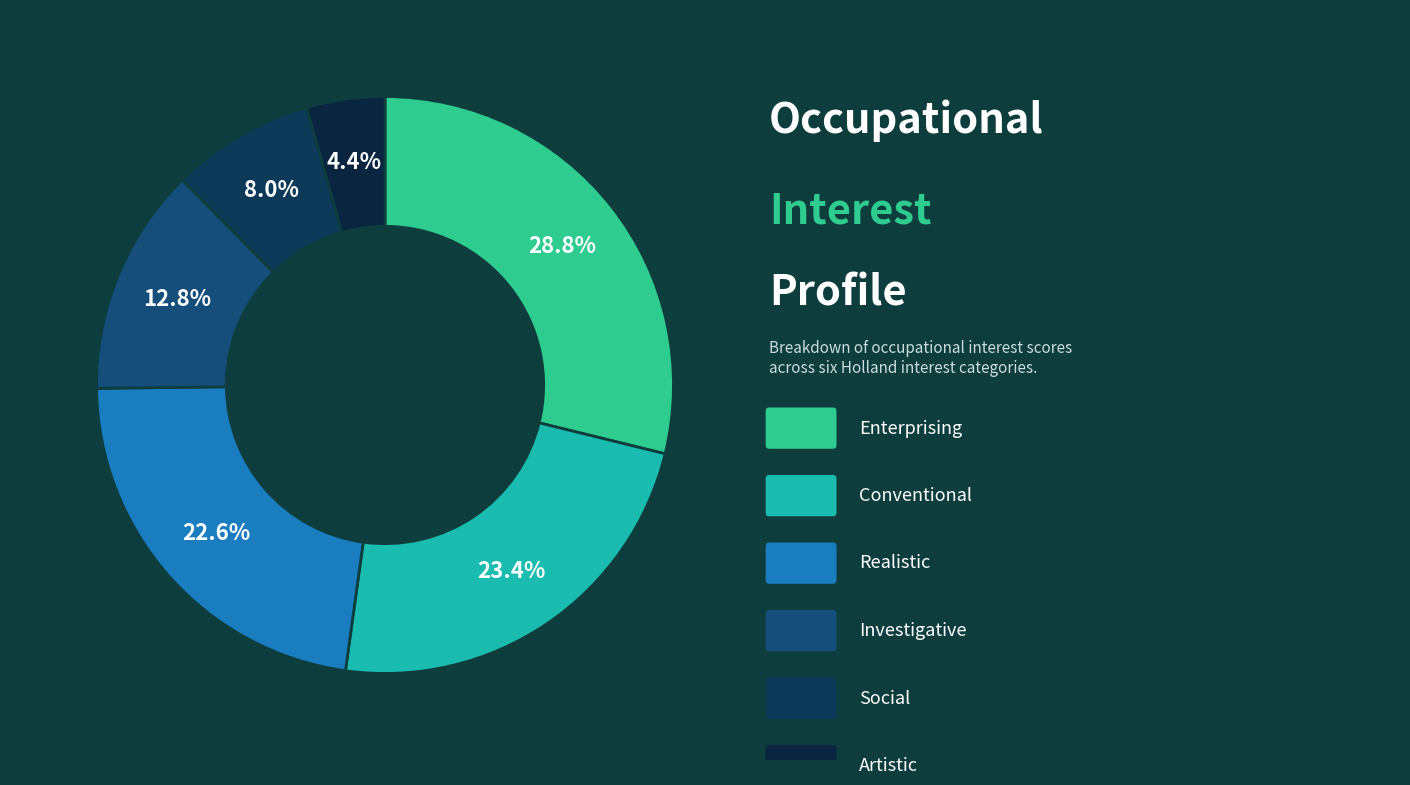

Is there any slice that represents more than half of the pie?

No